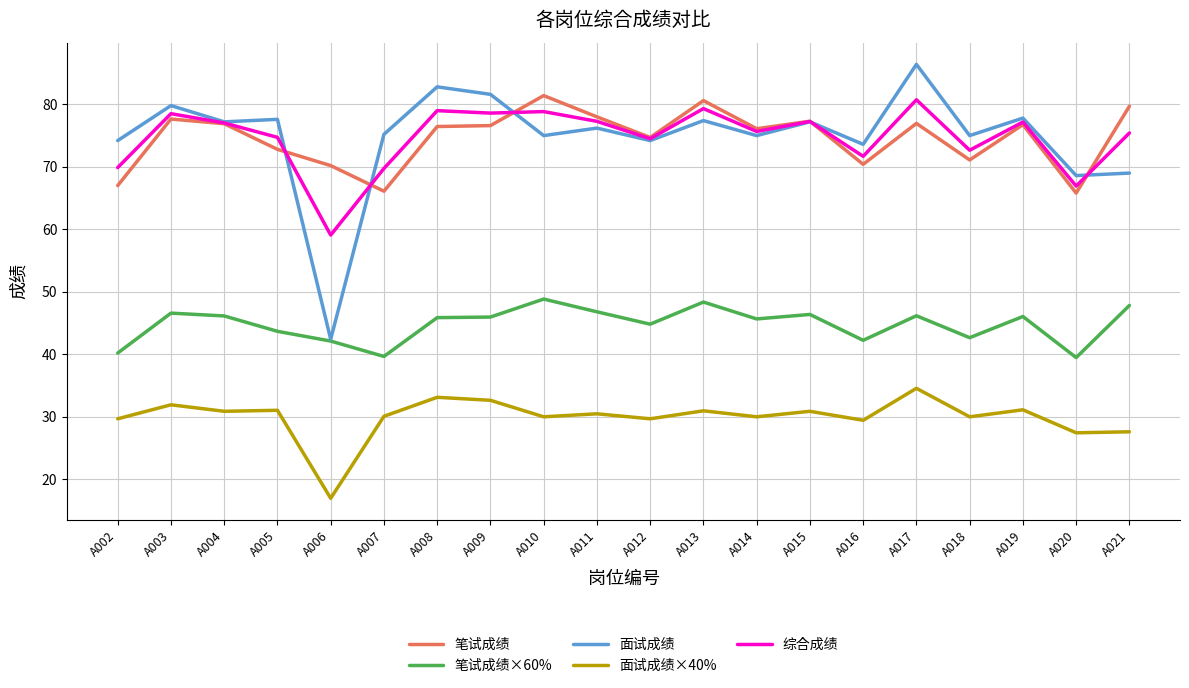

At which category is the sum across all series the highest?

A017